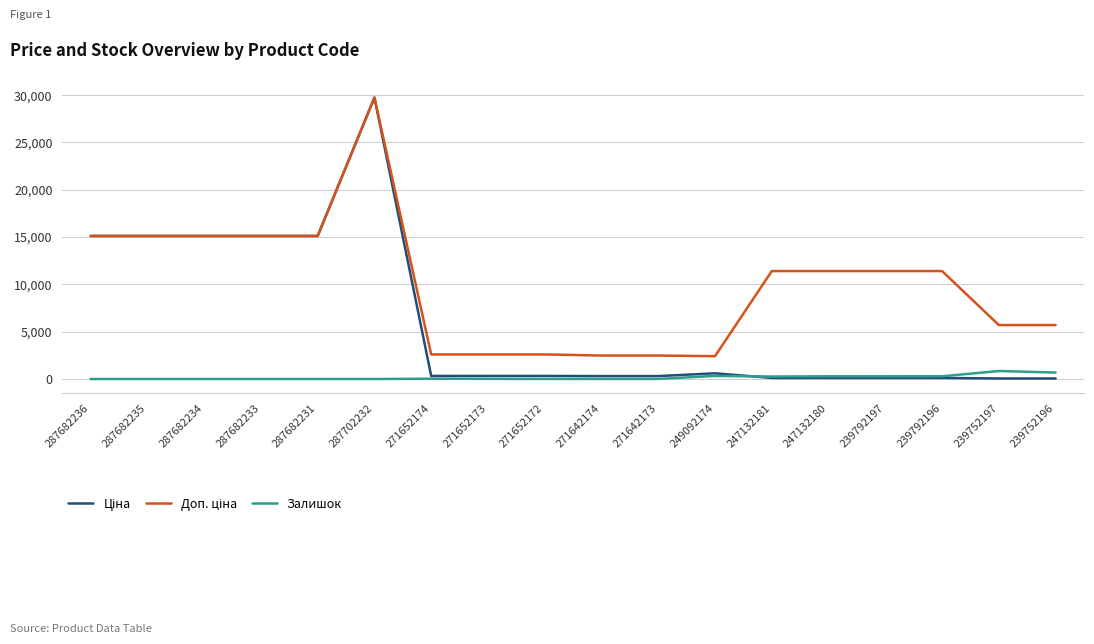

What is the highest value of the Залишок series?

845.0